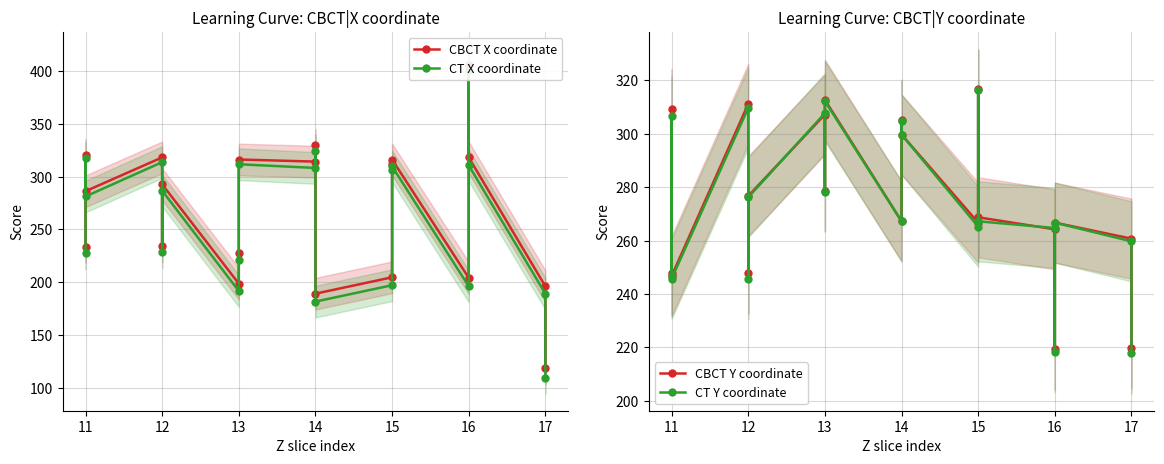

Reading left to right, transcribe all the data shown in this chart.

CBCT X coordinate: 233.8	320.2	286.2	318.2	234.2	292.8	198.8	227.8	316.2	314.2	329.8	189.2	204.8	312.2	316.2	204.2	405.8	318.2	196.2	118.8
CT X coordinate: 227.8	317.8	281.2	313.8	228.8	286.8	191.8	221.2	311.8	308.2	324.8	181.8	197.2	306.2	309.8	196.2	400.8	310.8	189.2	109.8
CBCT Y coordinate: 247.8	309.2	246.8	311.2	247.8	276.8	307.2	278.8	312.8	267.2	305.2	299.8	266.8	316.8	268.8	264.2	219.2	266.8	260.8	219.8
CT Y coordinate: 246.8	306.8	245.8	309.8	245.8	276.2	307.8	278.2	312.2	267.2	304.8	299.8	265.2	316.2	267.2	264.8	218.2	266.8	259.8	217.8